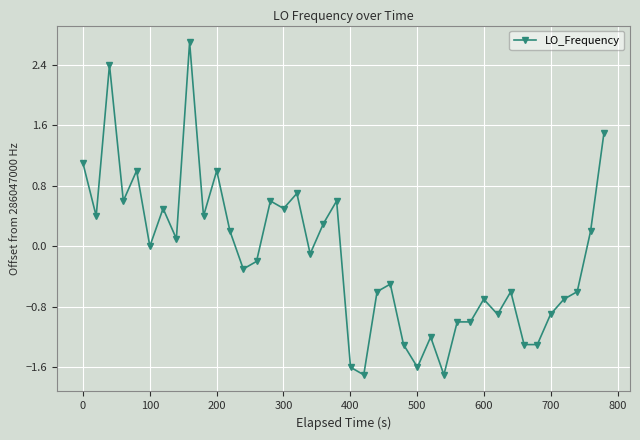

Count the number of data series in this chart.

1